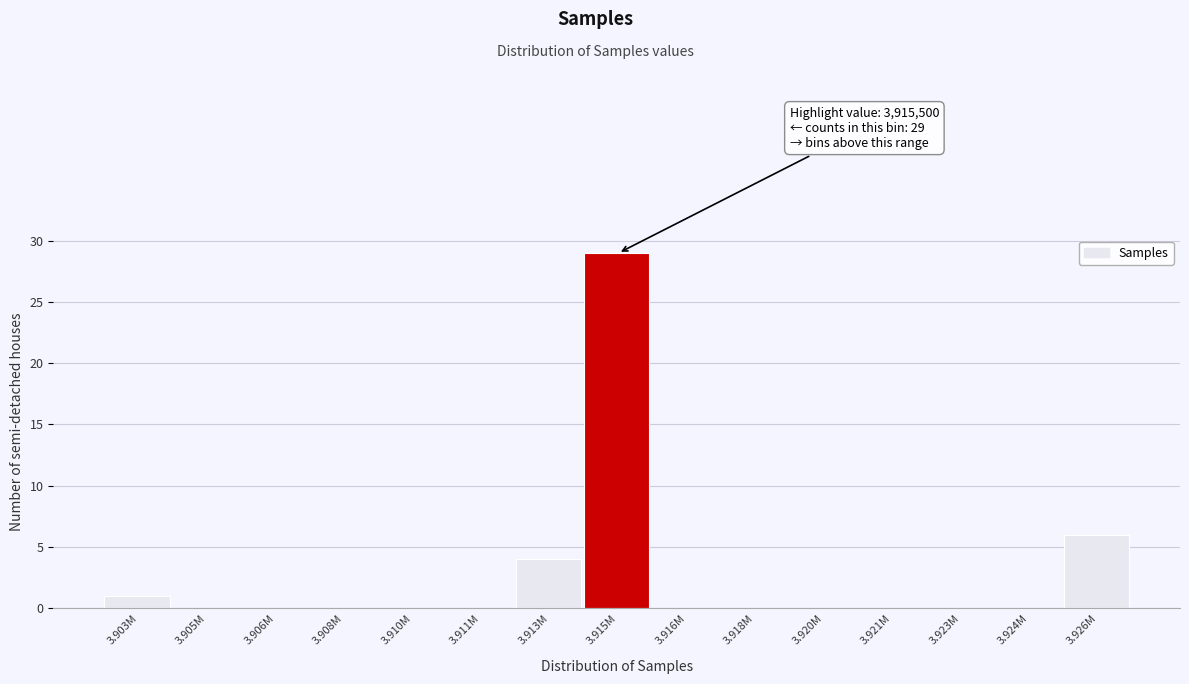

Reading left to right, transcribe all the data shown in this chart.

3.903M=1	3.905M=0	3.906M=0	3.908M=0	3.910M=0	3.911M=0	3.913M=4	3.915M=29	3.916M=0	3.918M=0	3.920M=0	3.921M=0	3.923M=0	3.924M=0	3.926M=6